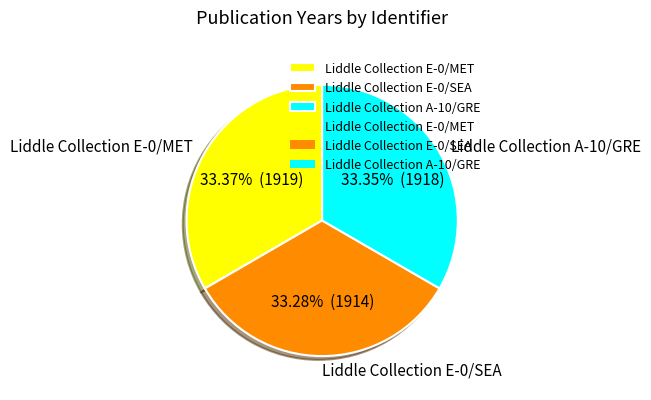

Does Liddle Collection E-0/MET account for over 50% of the chart?

No